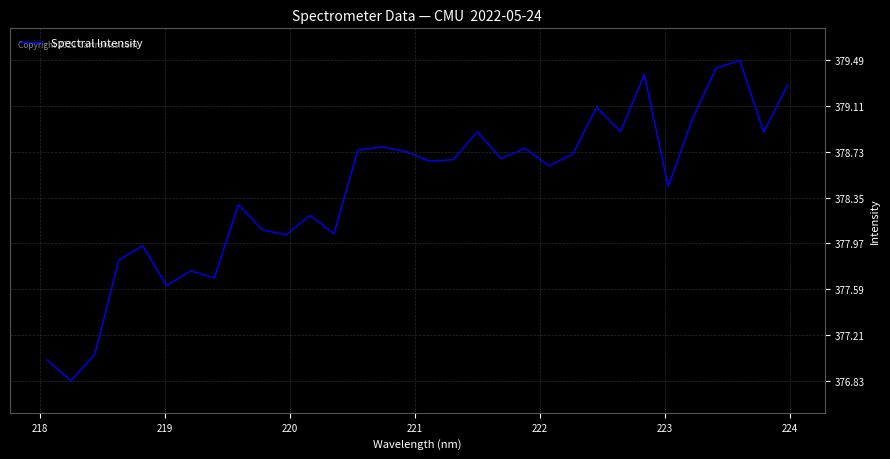

What is the minimum value shown in the chart?

376.8